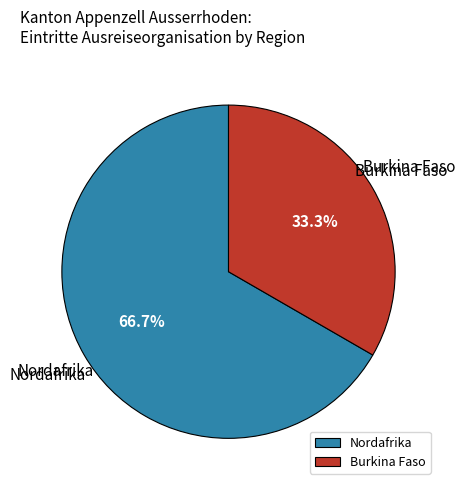

What percentage is NOT represented by Burkina Faso?

66.7%